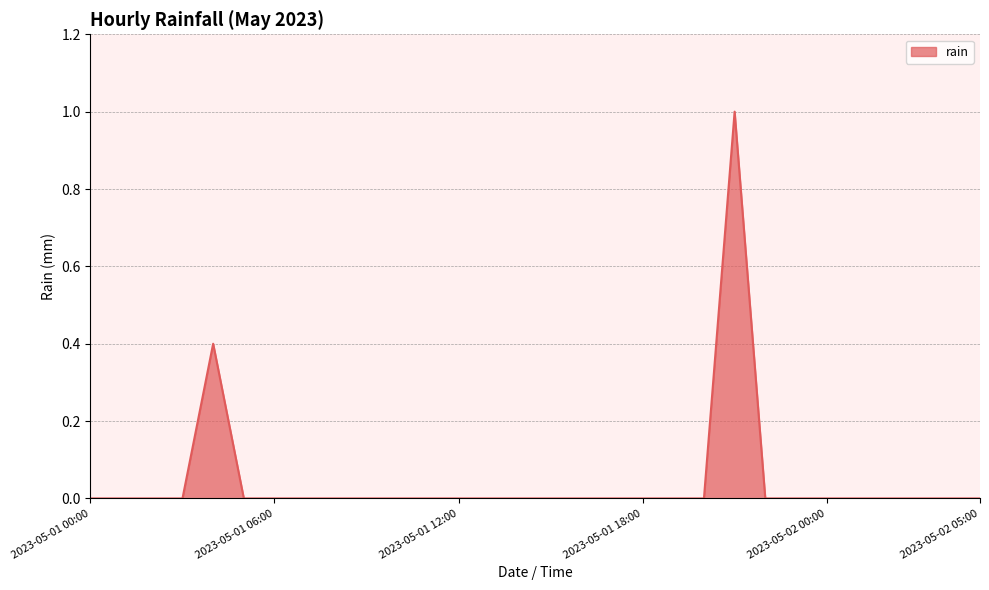

What is the difference between the maximum and minimum values?

1.0